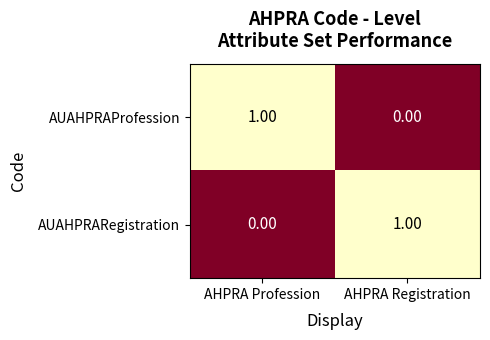

What is the difference between the highest and lowest values at AHPRA Registration?

1